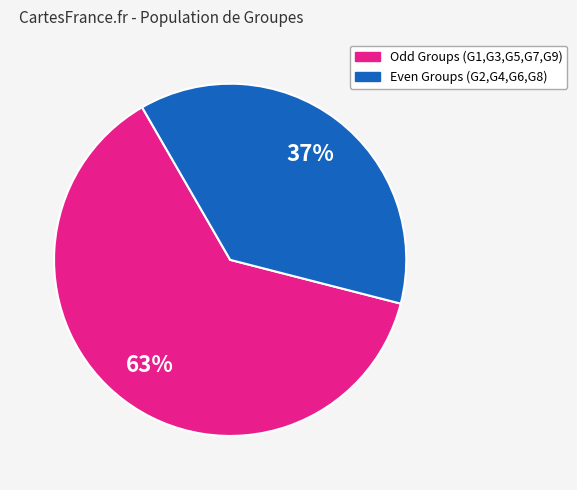

How many segments does this pie chart have?

2